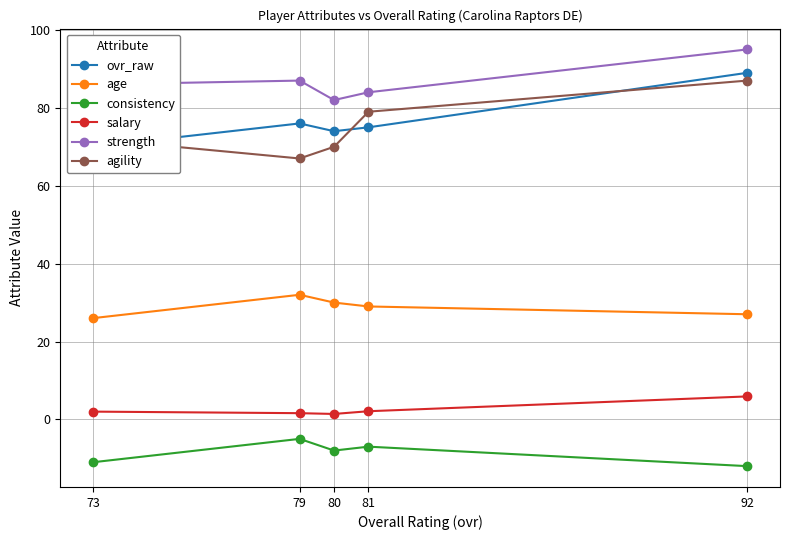

What is the value of the salary point at the 1st from the left?

2.0